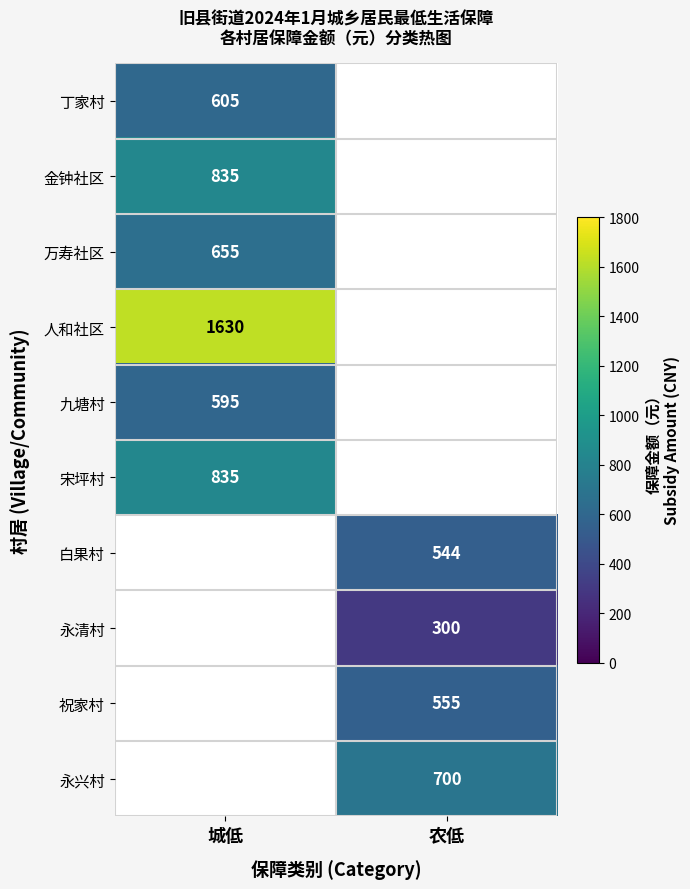

True or false: 白果村 has a value of 747 at 农低.

False